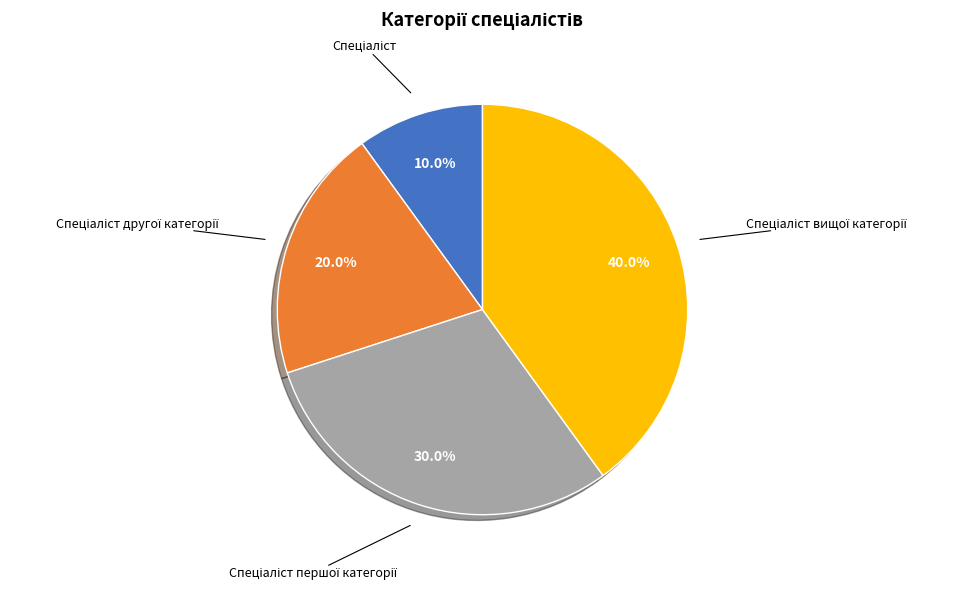

How many segments does this pie chart have?

4